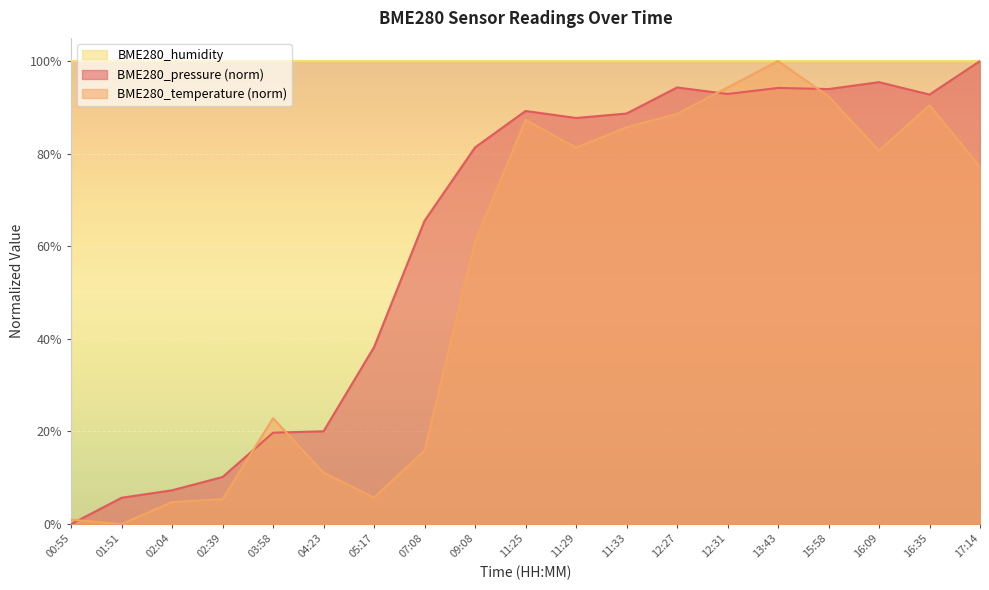

How many categories are shown in the chart?

19